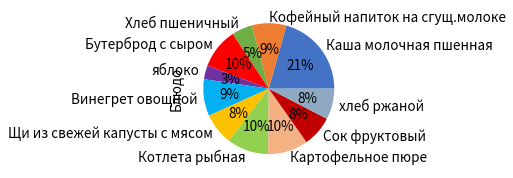

What percentage is the Щи из свежей капусты с мясом slice, to the nearest percent?

8%